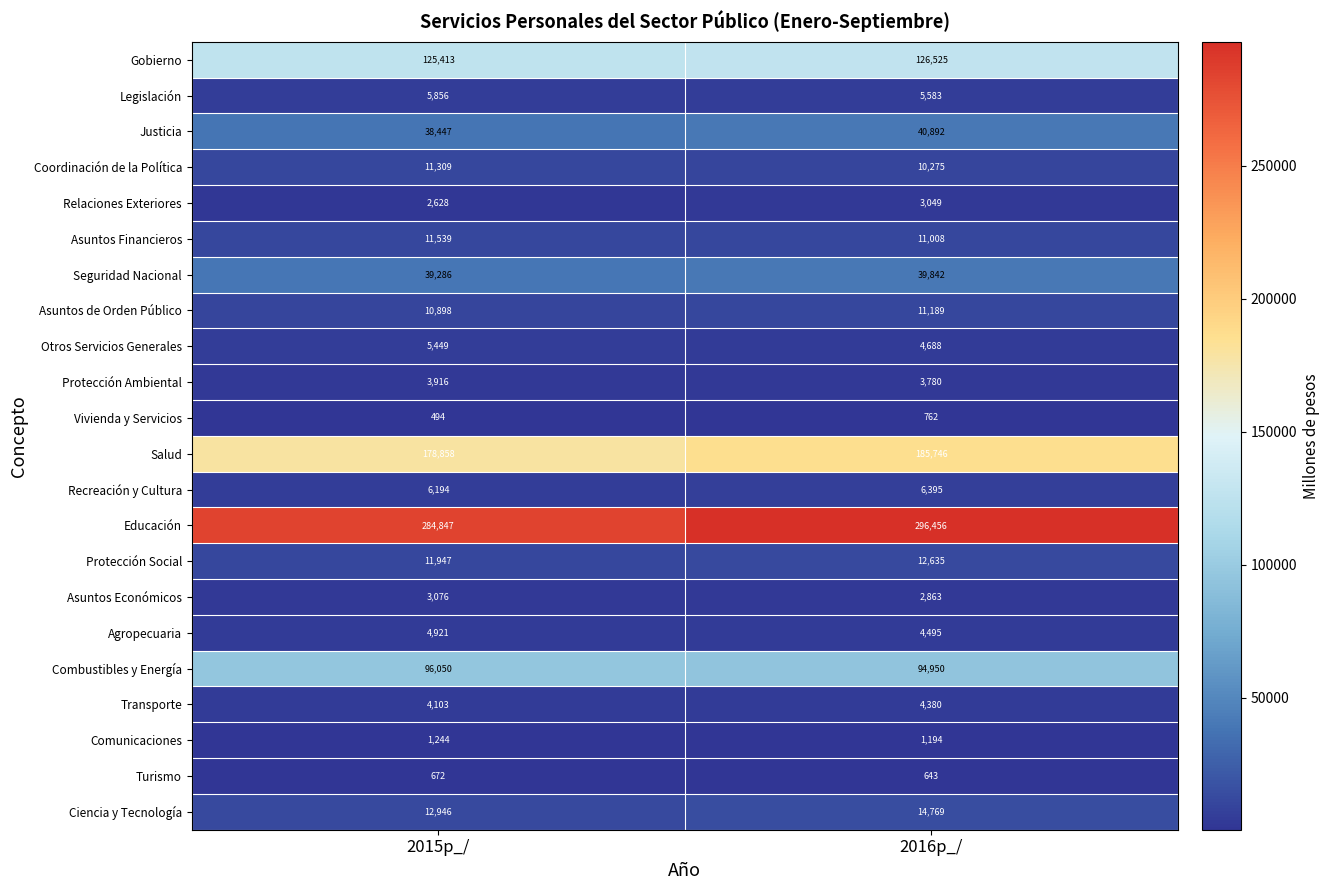

Which category has the lowest value across all series?

2015p_/